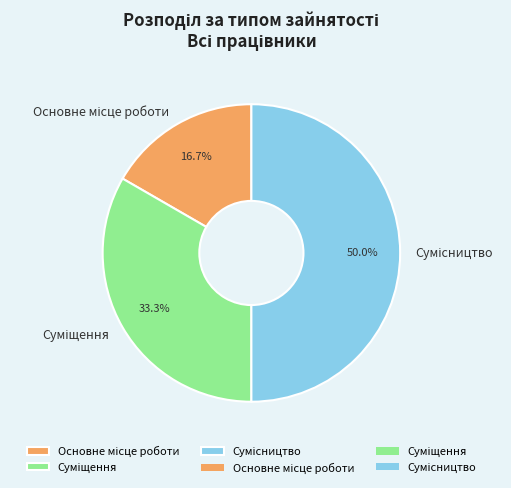

Count the number of slices in the pie.

3